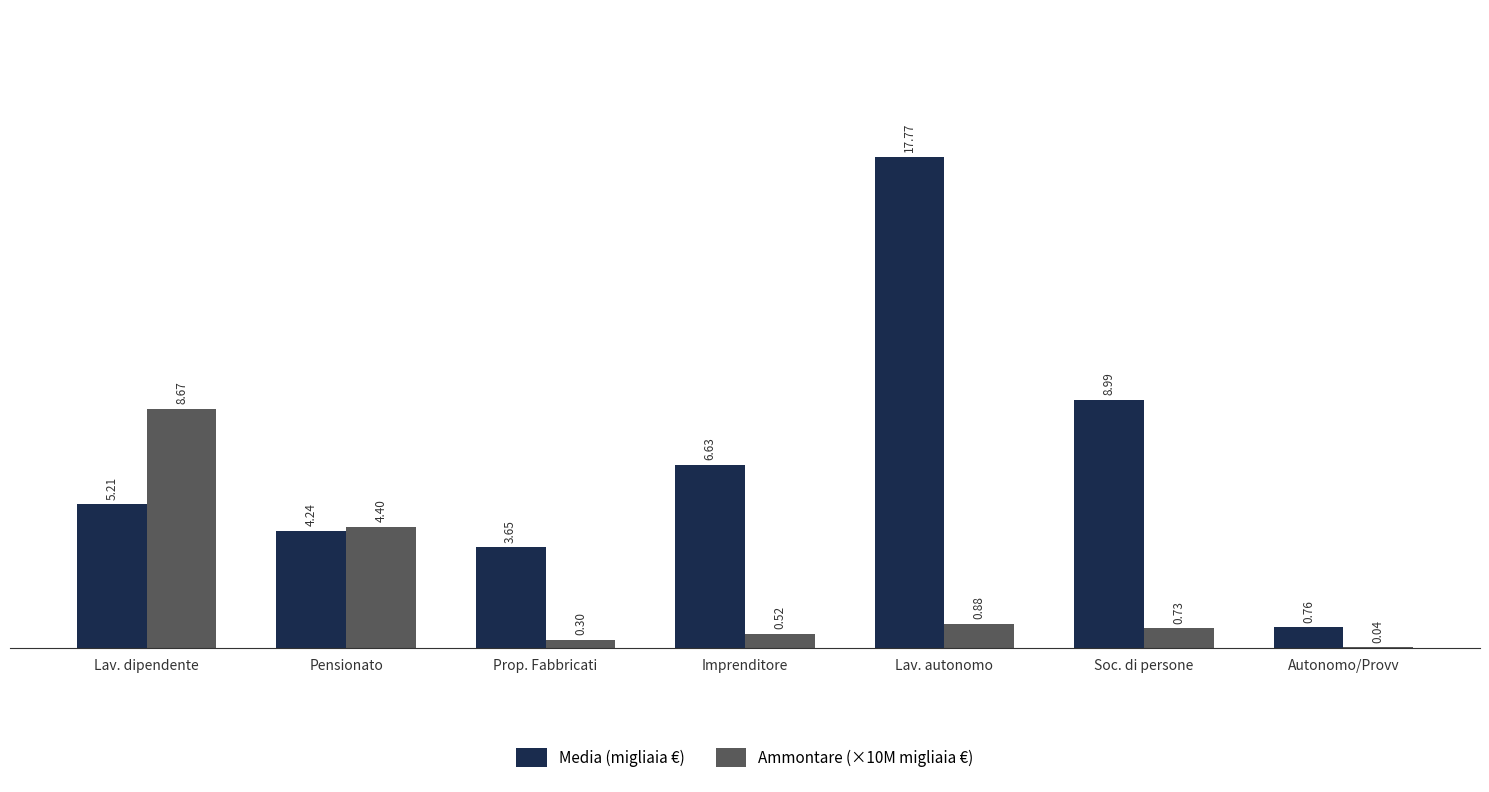

What is the sum of the Ammontare (×10M migliaia €) values at Autonomo/Provv and Lav. dipendente?

8.7